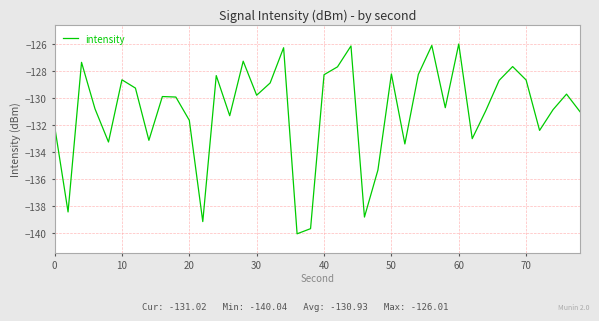

What is the difference between the maximum and minimum values?

14.0